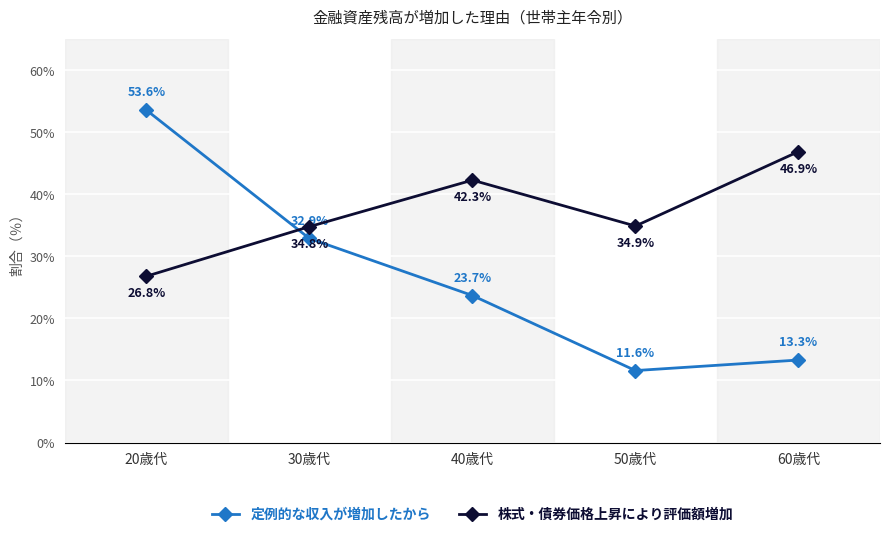

What is the label of the 1st point from the left?

20歳代